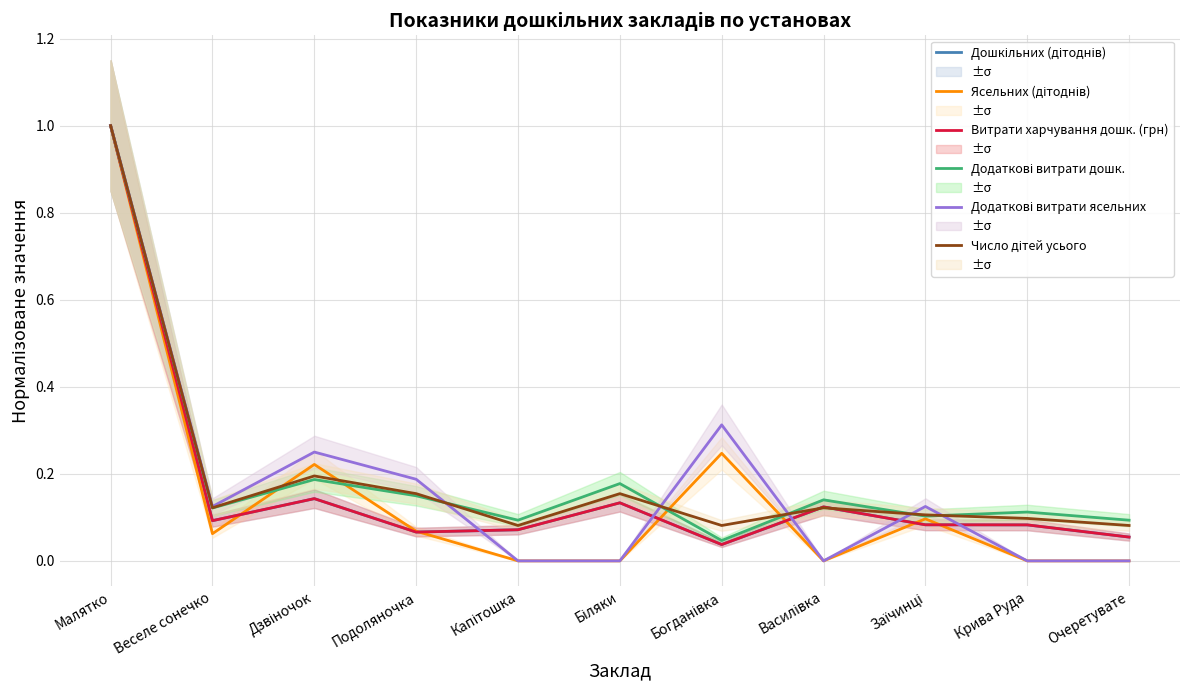

What is the sum of all Додаткові витрати ясельних values?

2.0